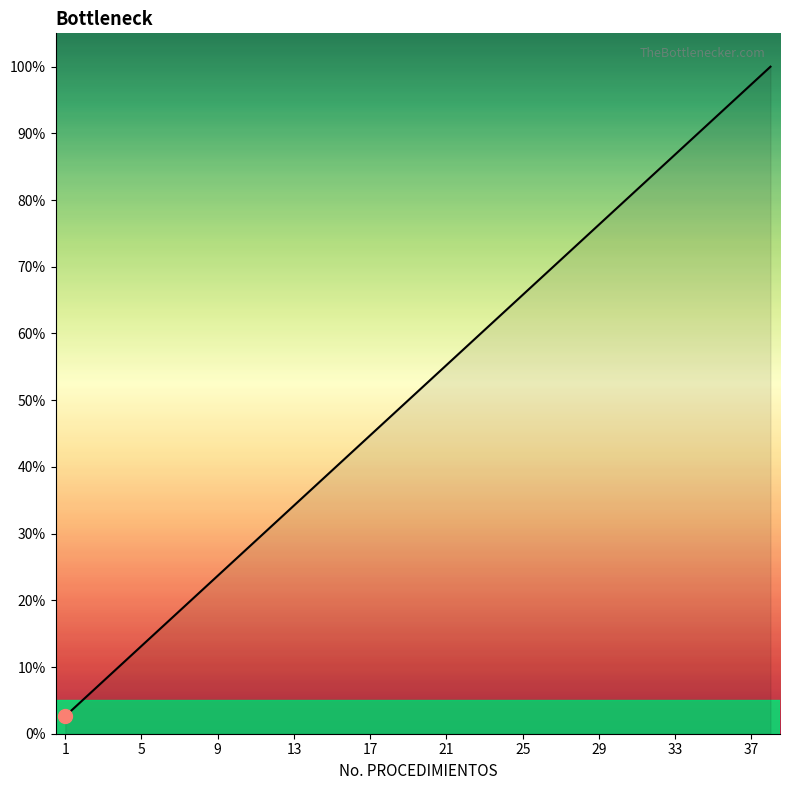

What is the difference between the maximum and minimum values?

97.4